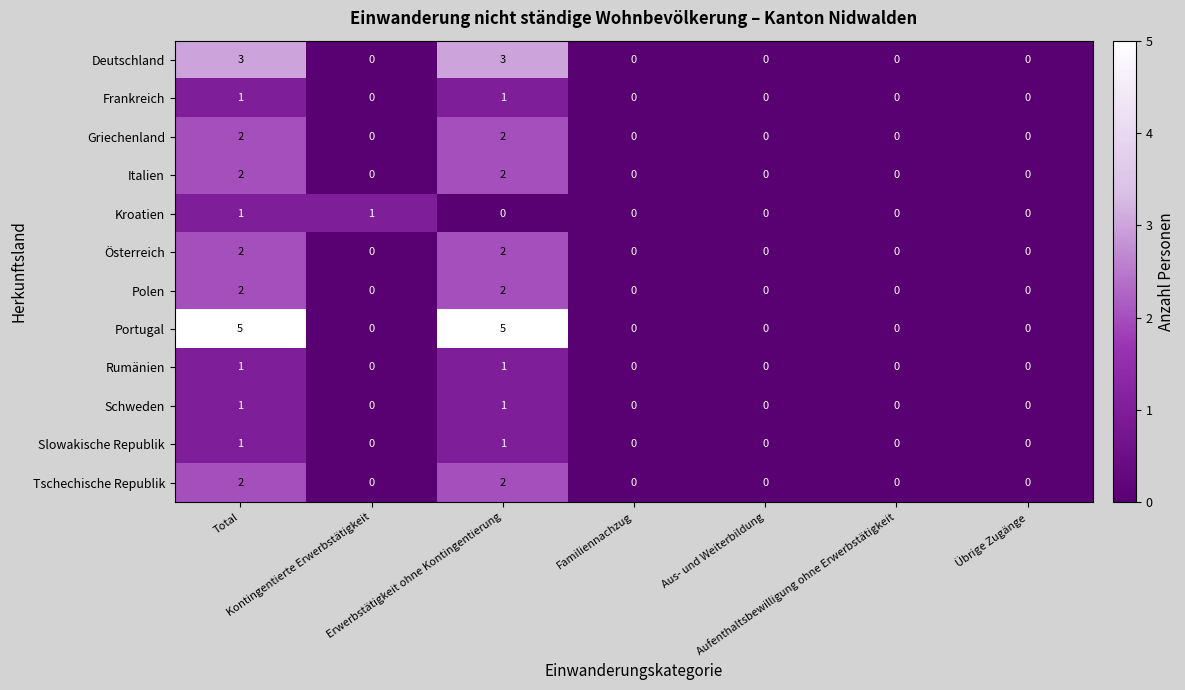

What is the sum of all Österreich values?

4